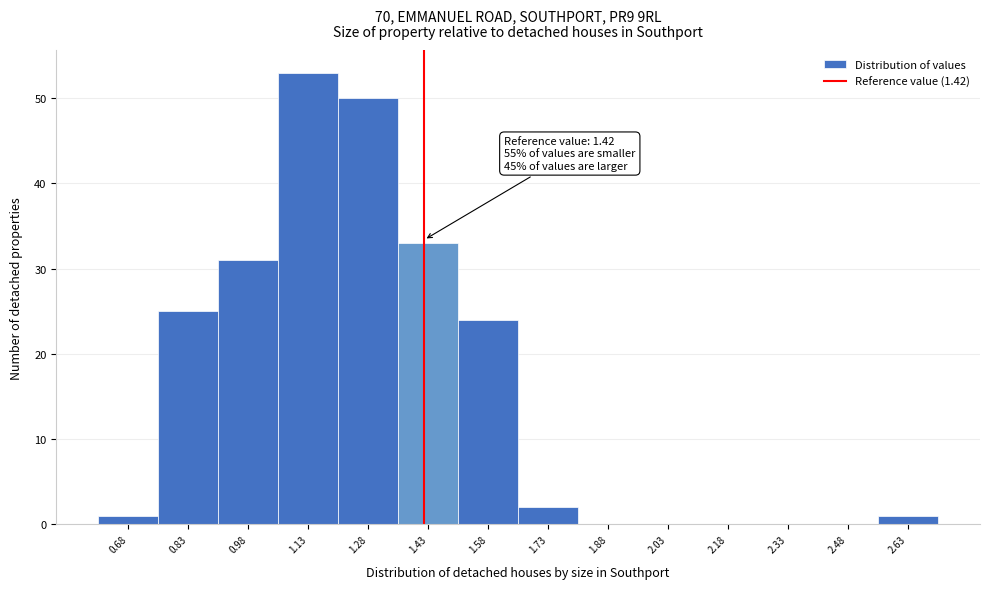

Over which range of the x-axis is the bar tallest?

1.055 to 1.205